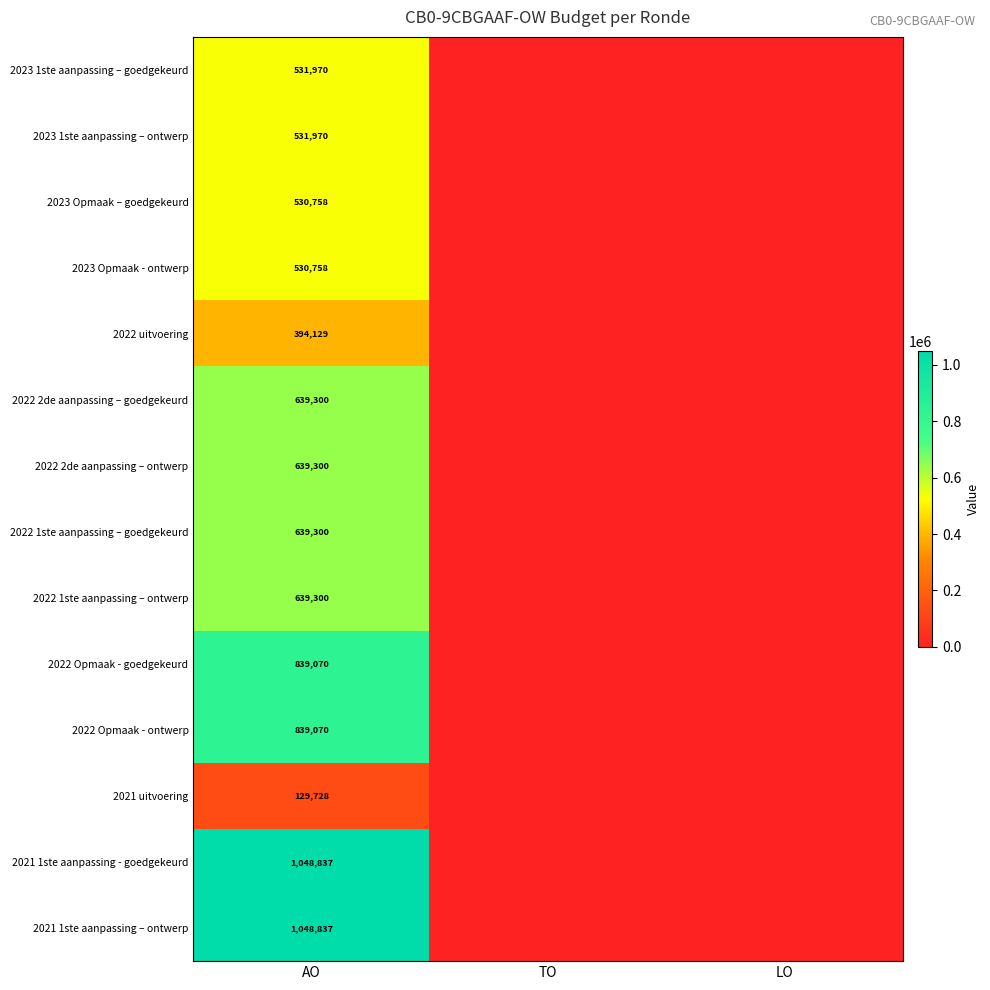

Rank the series at TO from lowest to highest value.

2023 1ste aanpassing – goedgekeurd, 2023 1ste aanpassing – ontwerp, 2023 Opmaak – goedgekeurd, 2023 Opmaak - ontwerp, 2022 uitvoering, 2022 2de aanpassing – goedgekeurd, 2022 2de aanpassing – ontwerp, 2022 1ste aanpassing – goedgekeurd, 2022 1ste aanpassing – ontwerp, 2022 Opmaak - goedgekeurd, 2022 Opmaak - ontwerp, 2021 uitvoering, 2021 1ste aanpassing - goedgekeurd, 2021 1ste aanpassing – ontwerp